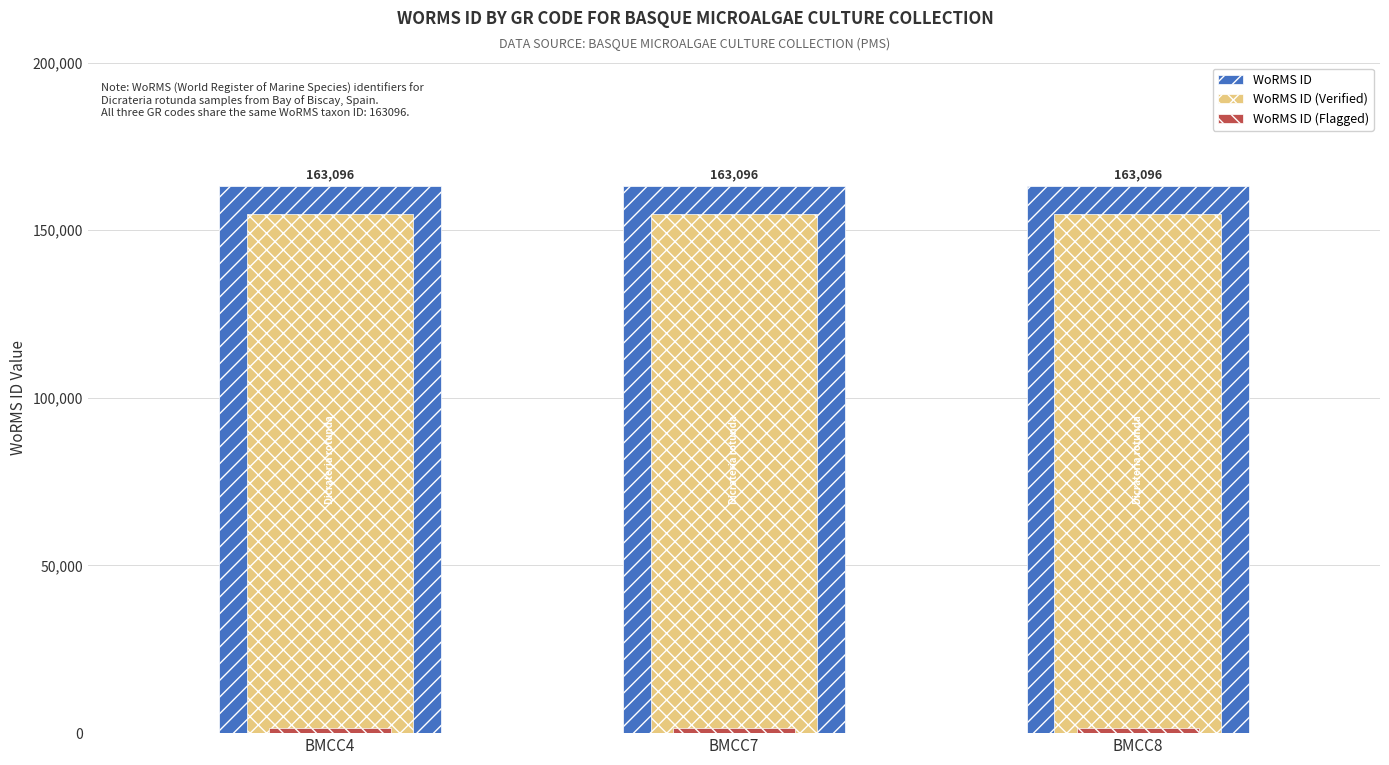

Is it true that WoRMS ID (Verified) equals 154941.2 at BMCC7?

True